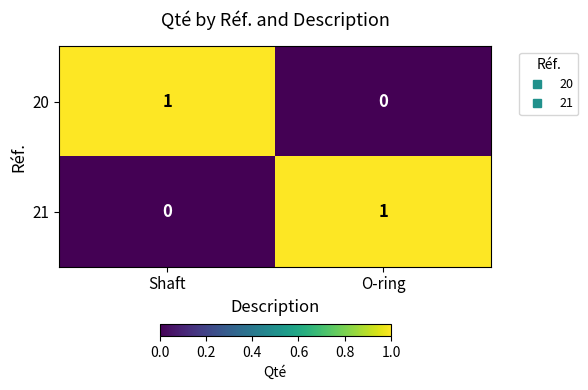

Reading left to right, list all the values displayed in this chart.

20: 1	0
21: 0	1